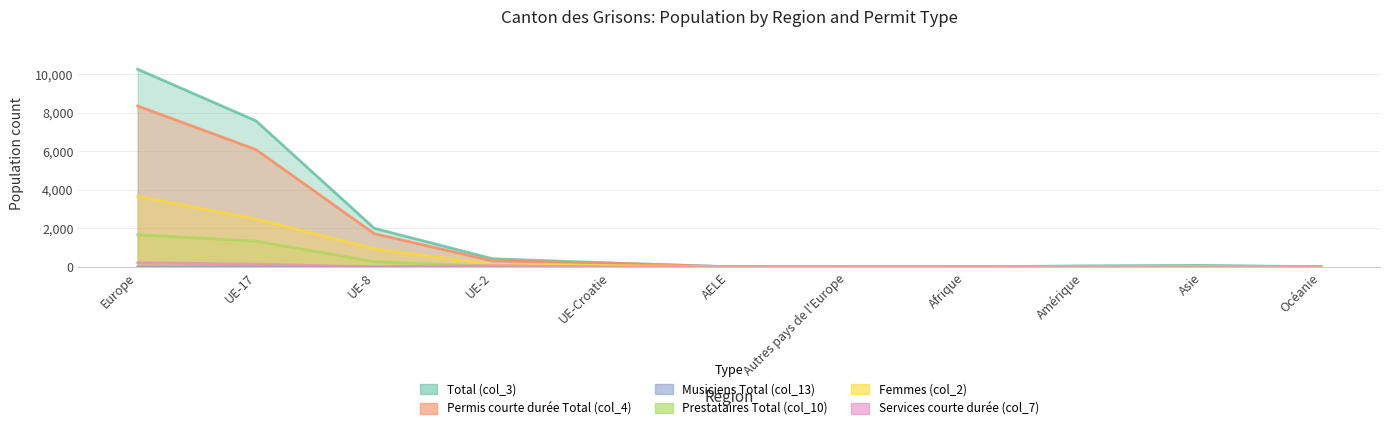

What is the label of the 7th point from the right?

UE-Croatie